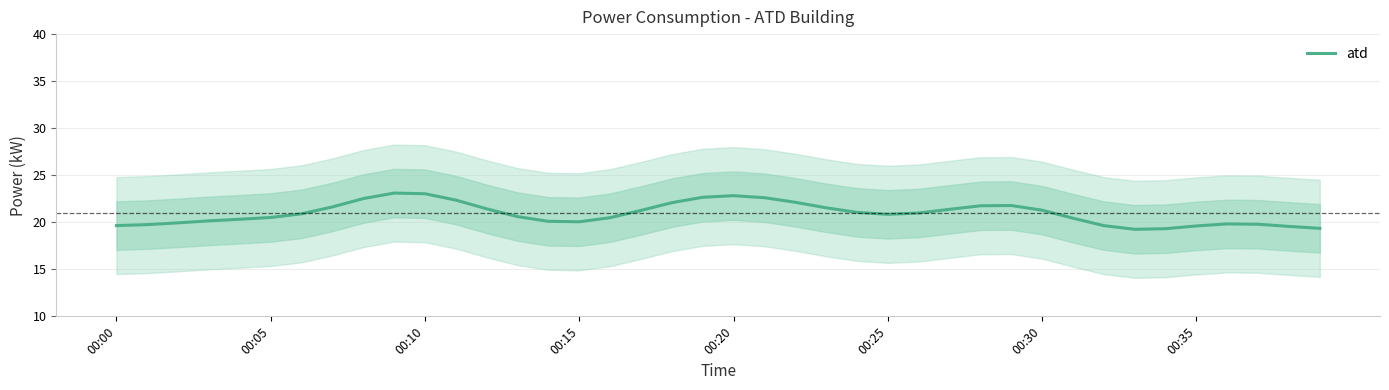

What is the value of the 16th point from the left?

20.1